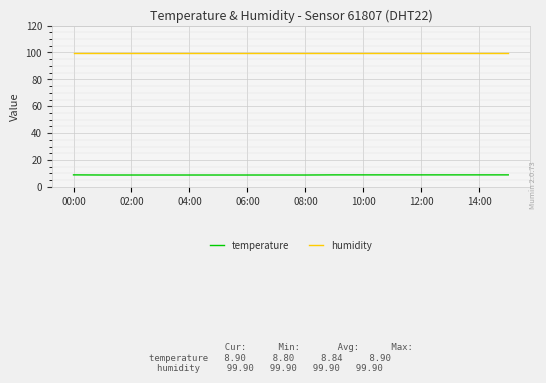

True or false: humidity and temperature cross at least once.

False